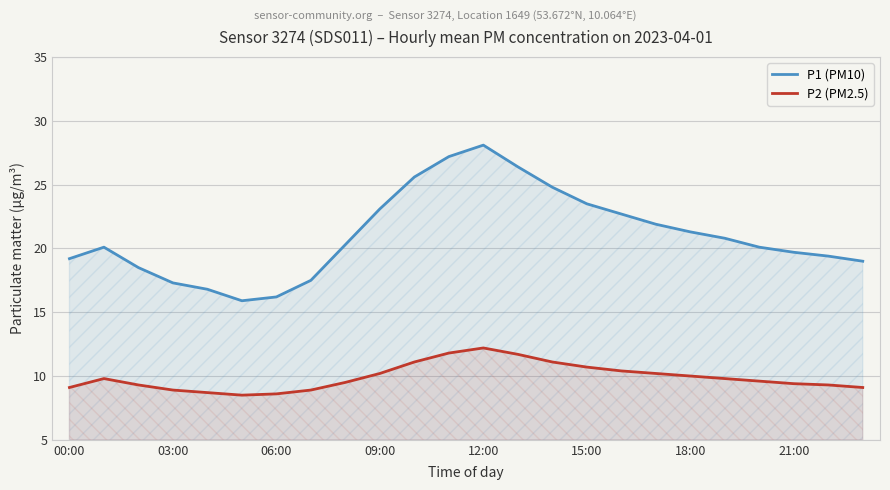

List the series in order of their peak value, highest first.

P1 (PM10), P2 (PM2.5)